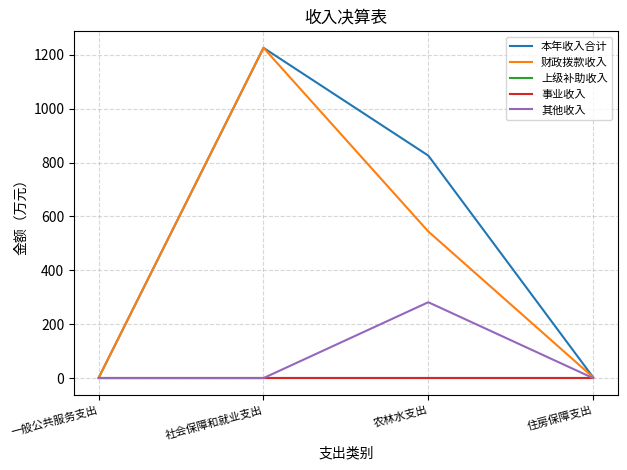

True or false: 财政拨款收入 and 上级补助收入 intersect in this chart.

False